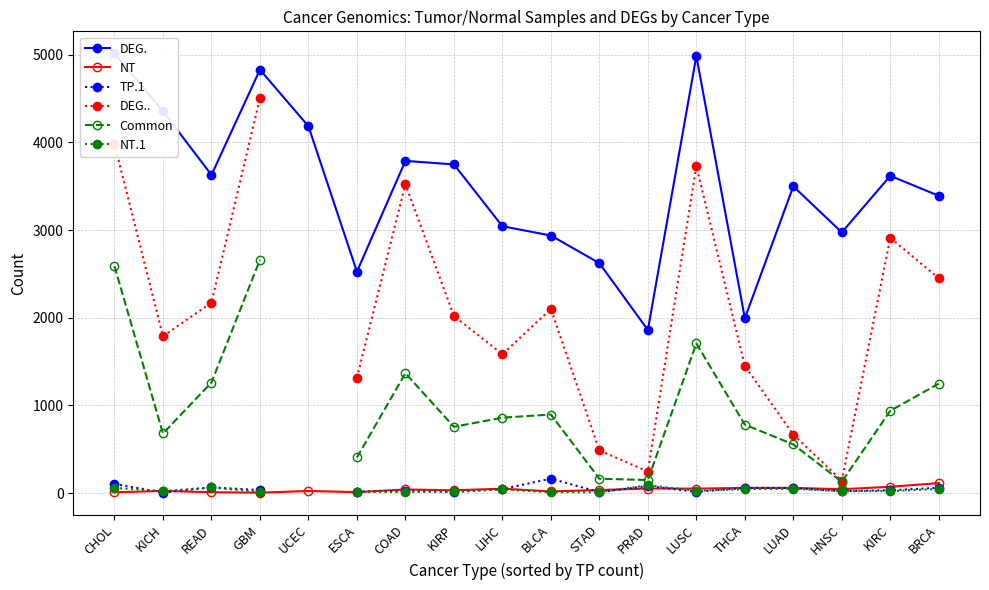

What position from the left is STAD?

11